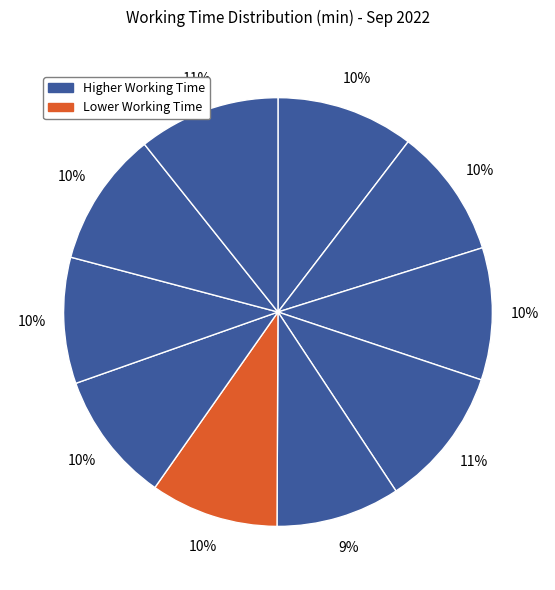

How many slices are in this pie chart?

10